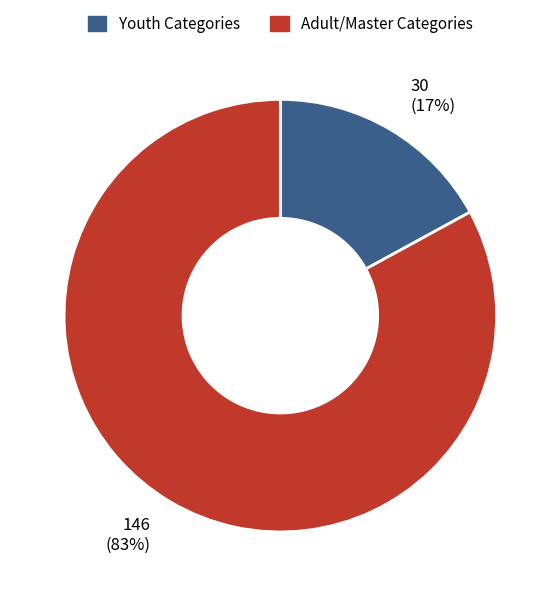

Does any single category account for the majority?

Yes